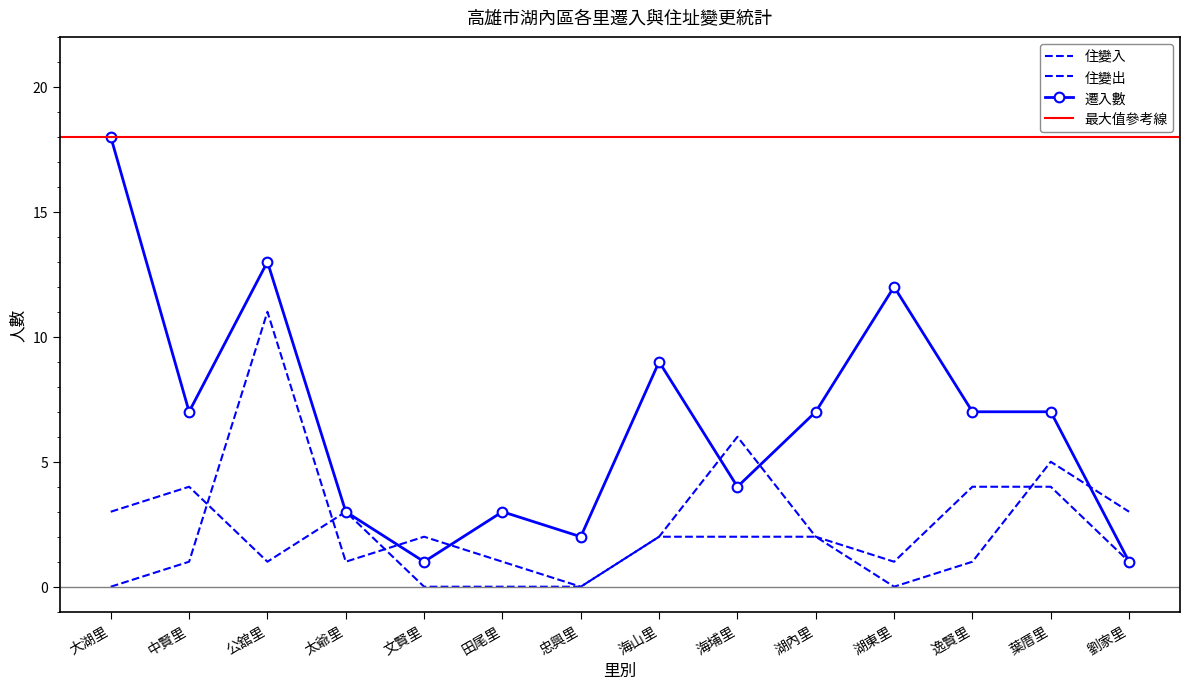

At which label is 遷入數 closest to 9?

海山里